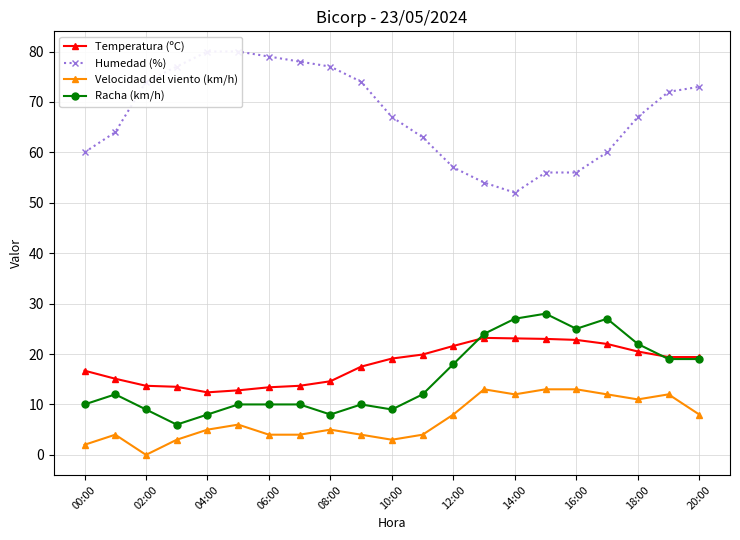

Is the value of Velocidad del viento (km/h) at 04:00 greater than the value of Temperatura (ºC) at 00:00?

No